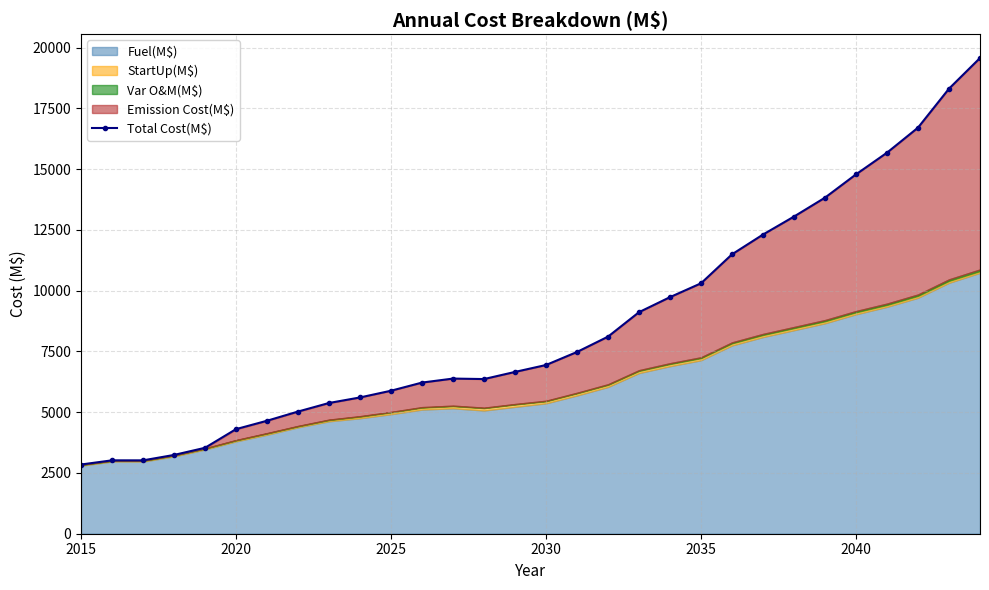

The Total Cost(M$) series shows 5884.0 at 2025. True or false?

True